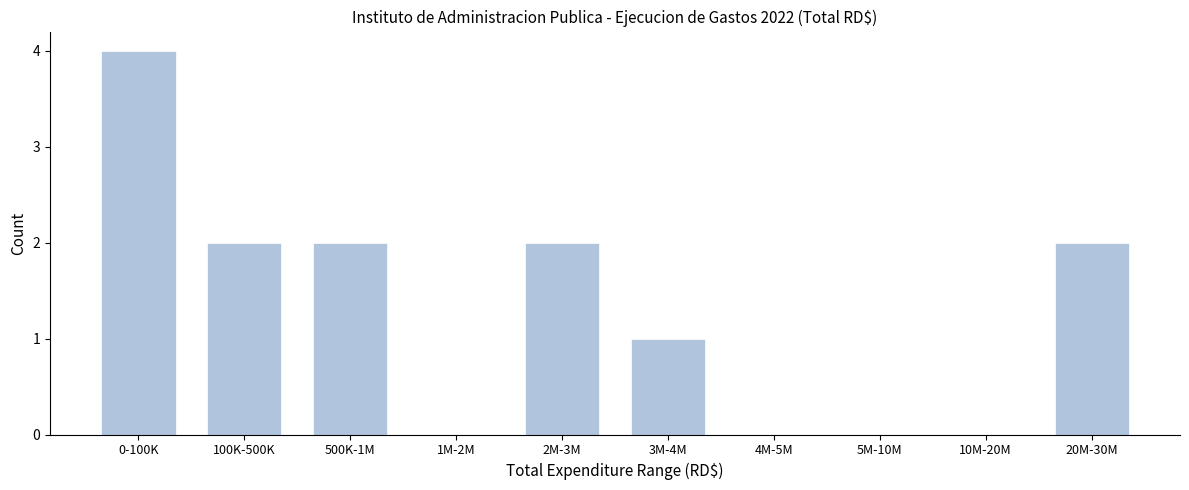

Reading left to right, list all the values displayed in this chart.

0-100K=4	100K-500K=2	500K-1M=2	1M-2M=0	2M-3M=2	3M-4M=1	4M-5M=0	5M-10M=0	10M-20M=0	20M-30M=2